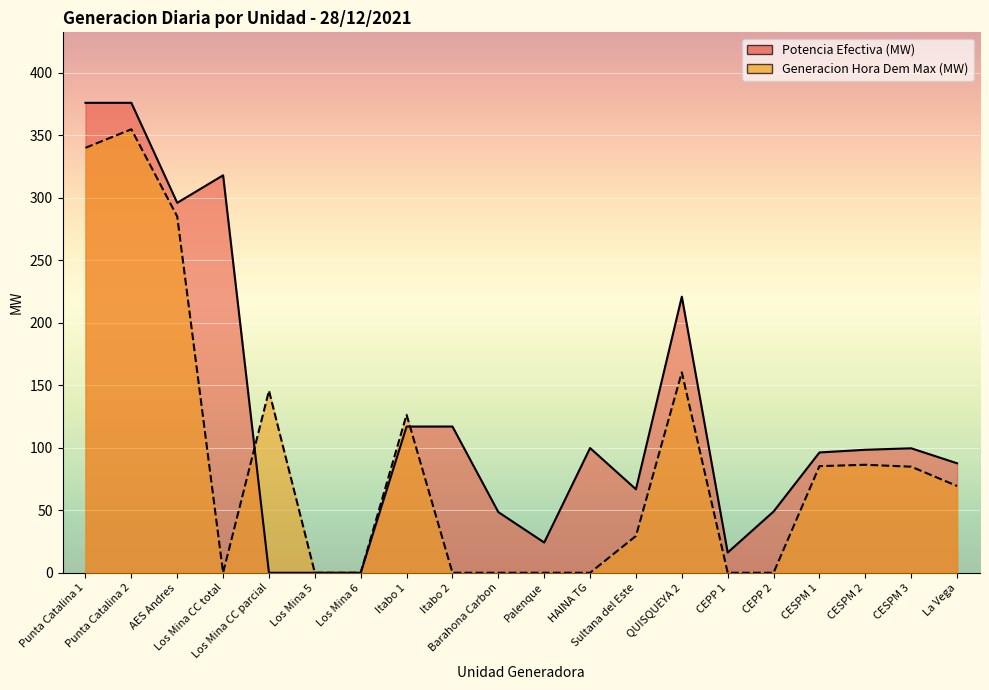

What are all the series names shown in the legend?

Potencia Efectiva (MW), Generacion Hora Dem Max (MW)